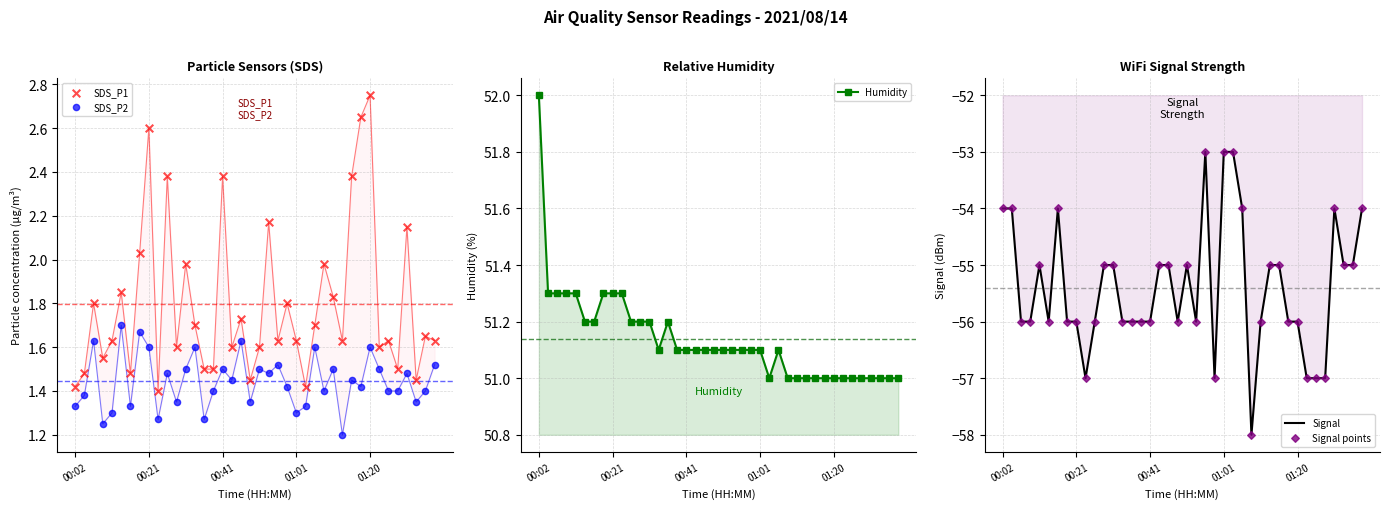

What are all the series names shown in the legend?

SDS_P1, SDS_P2, Humidity, Signal, Signal points